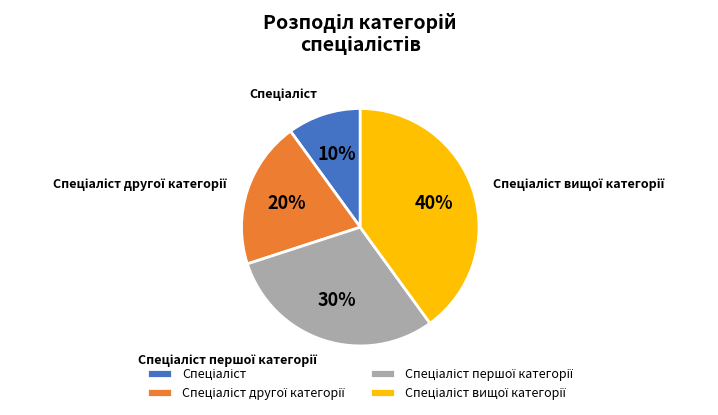

Does any single category account for the majority?

No